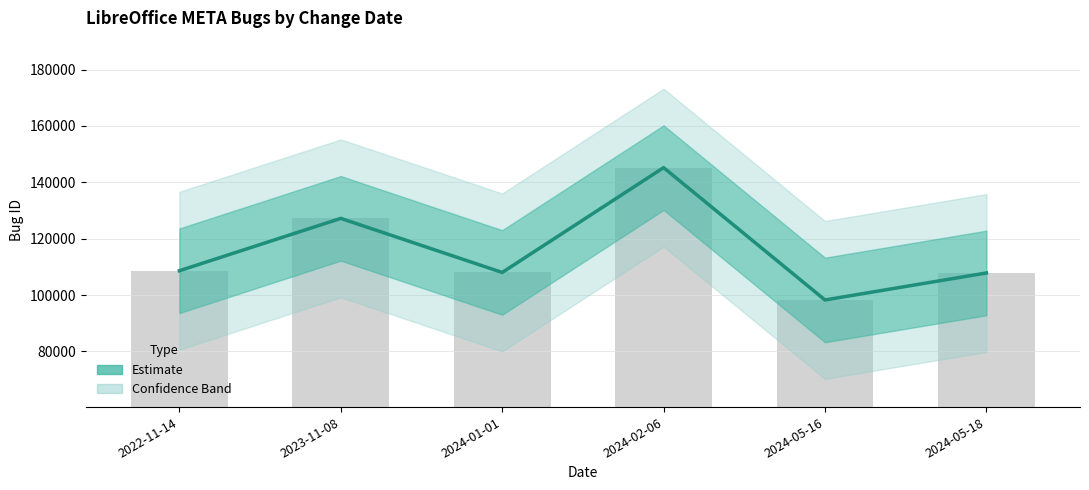

Is it true that the value at 2024-05-18 is 166291?

False